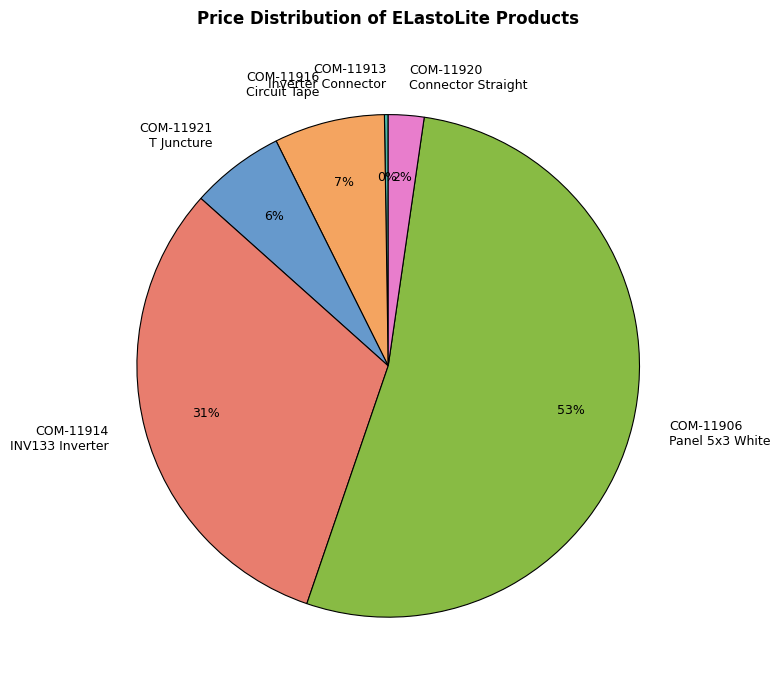

Combined, do COM-11921 T Juncture and COM-11916 Circuit Tape account for over 50%?

No